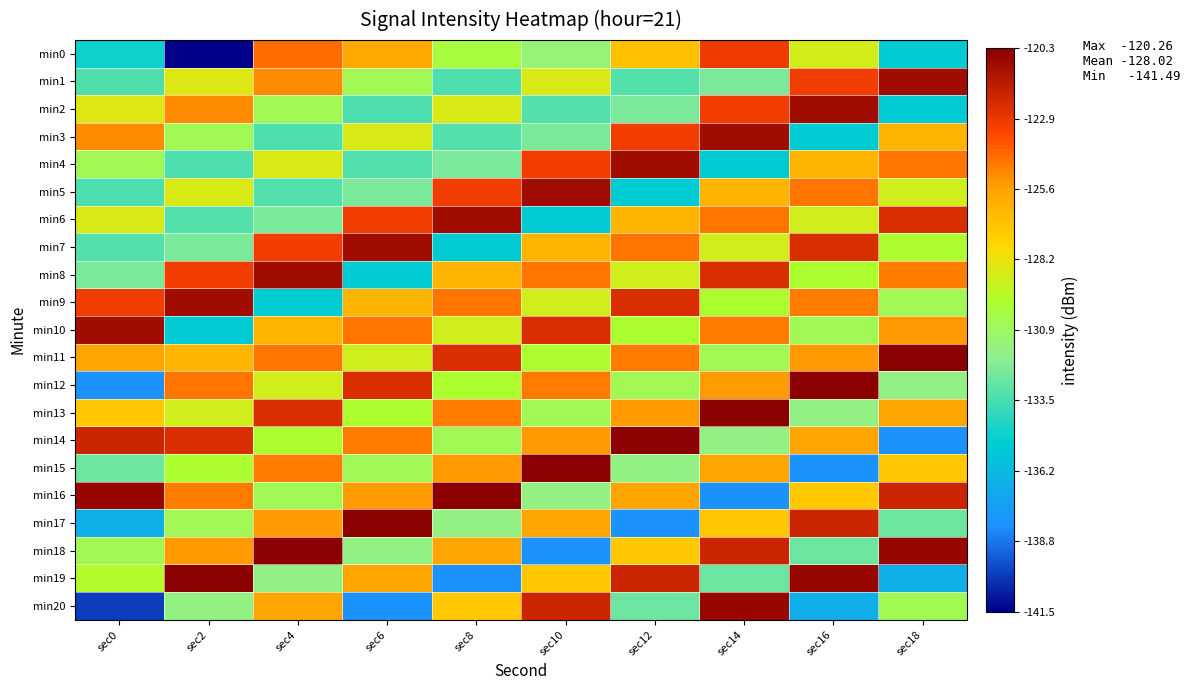

What is the difference between the highest and lowest values at sec10?

17.9